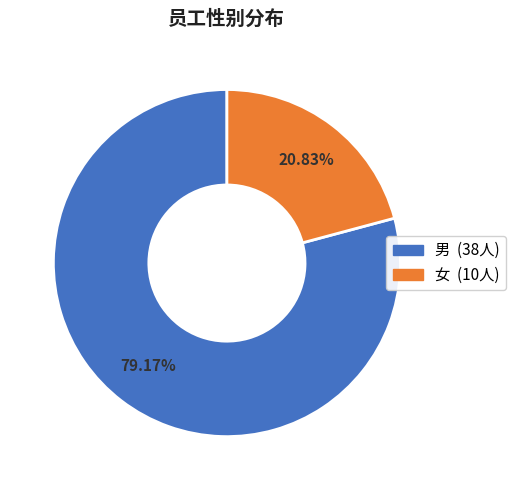

What is the majority slice?

男